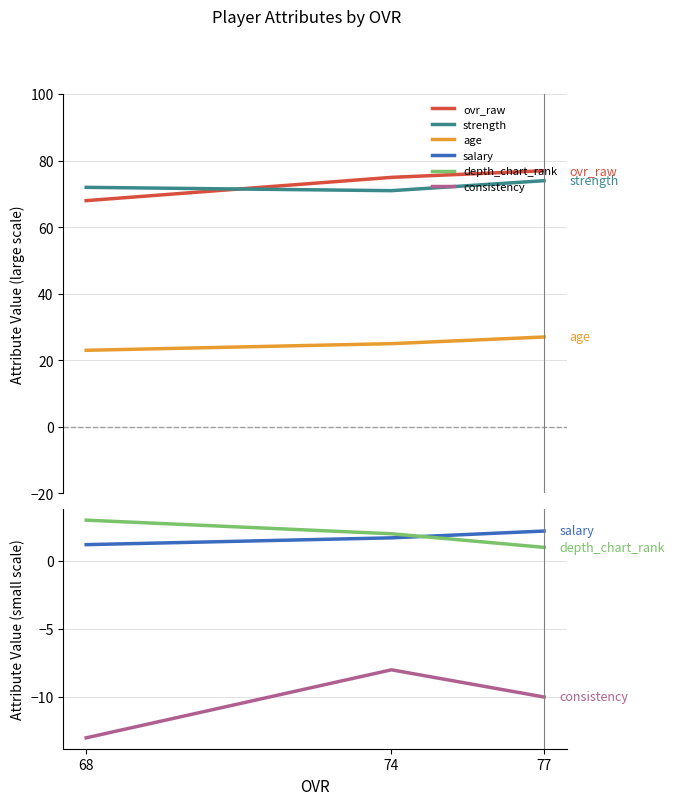

Count the consistency values in the range -13 to -8.

3